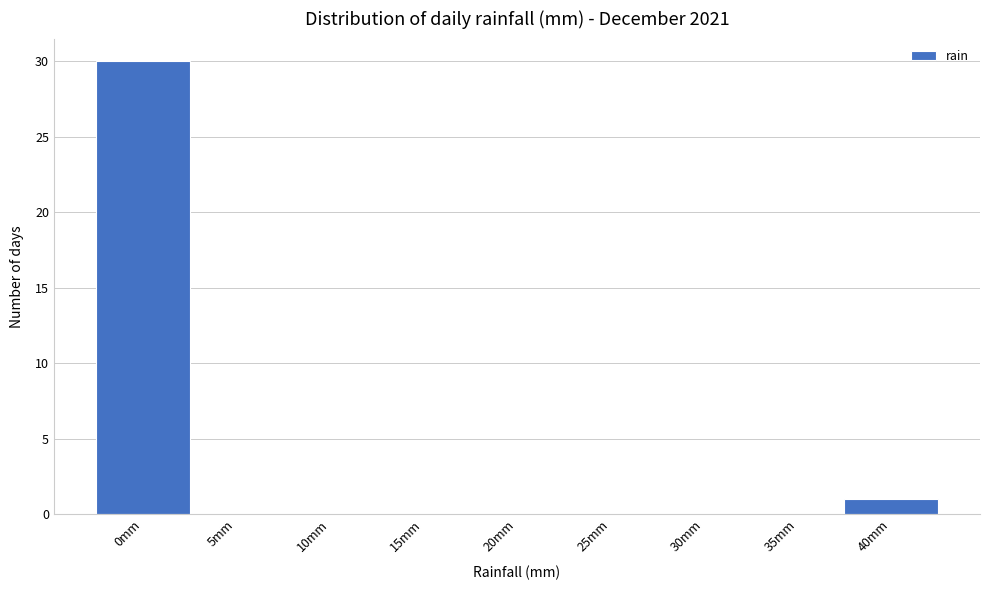

Reading right to left, what are all the values shown in this chart?

40mm=1	35mm=0	30mm=0	25mm=0	20mm=0	15mm=0	10mm=0	5mm=0	0mm=30